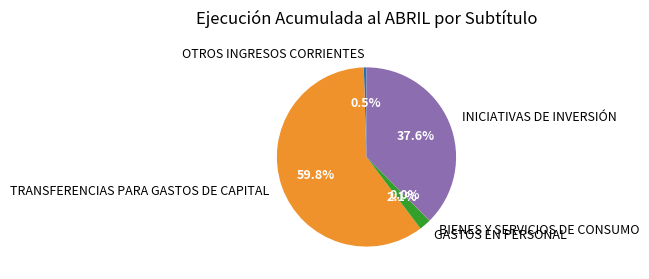

Which has a higher value, OTROS INGRESOS CORRIENTES or INICIATIVAS DE INVERSIÓN?

INICIATIVAS DE INVERSIÓN